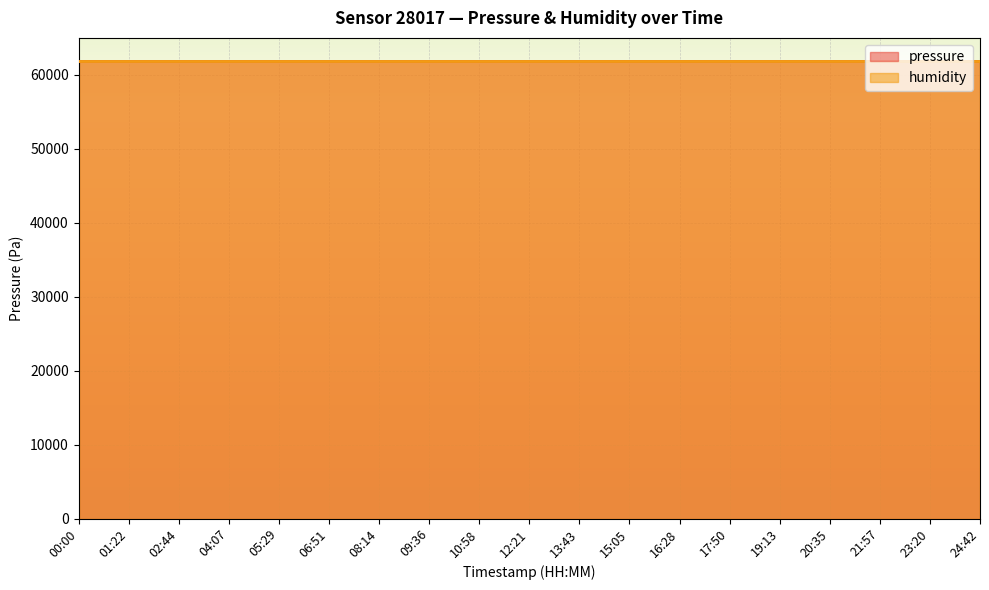

Is it true that pressure equals 61936.6 at 05:29?

True